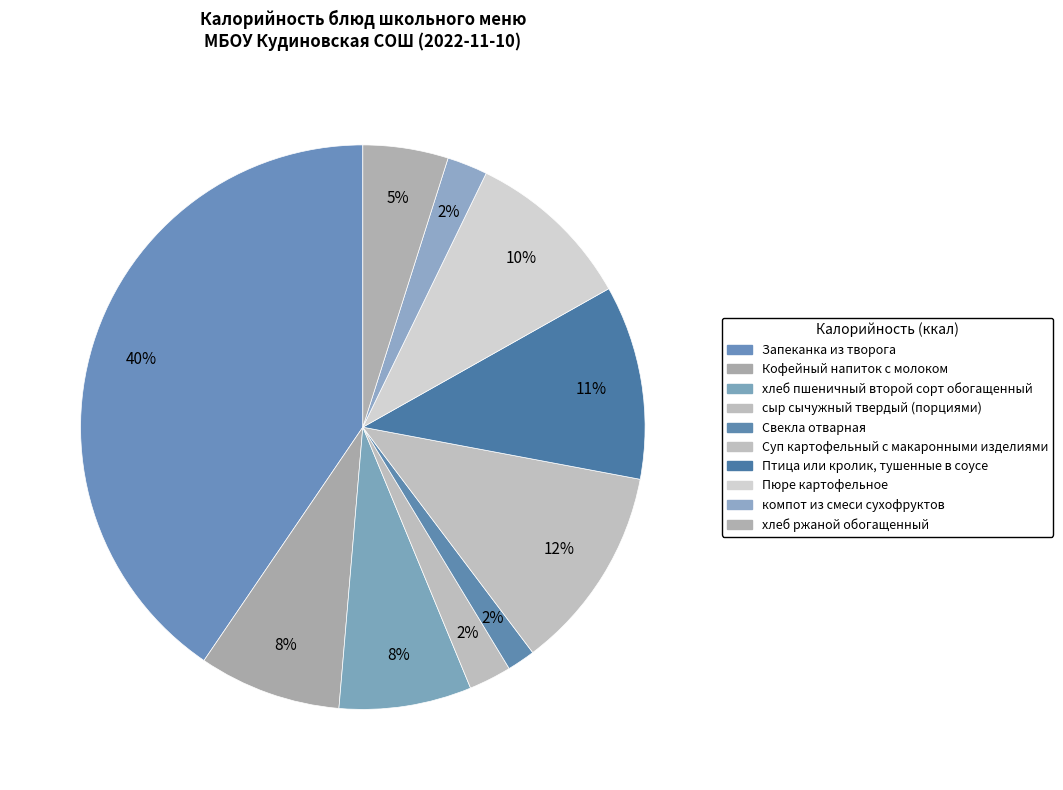

Between Птица или кролик, тушенные в соусе and компот из смеси сухофруктов, which is larger?

Птица или кролик, тушенные в соусе